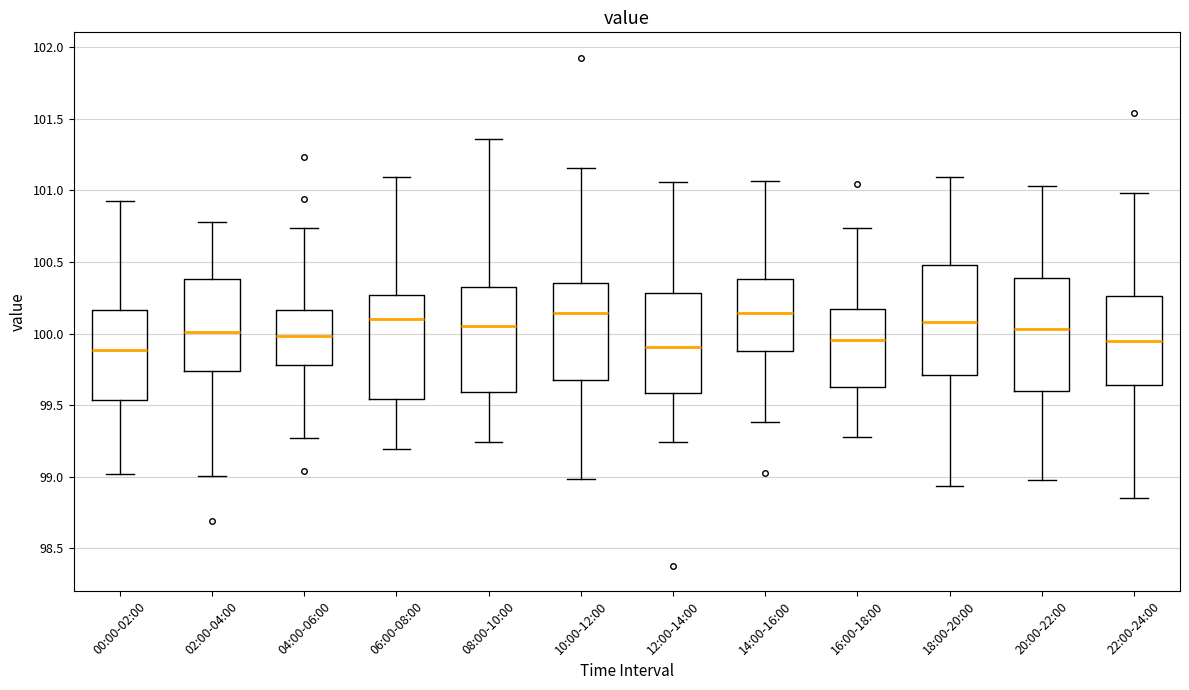

Where is the lower edge of the box for 04:00-06:00 on the y-axis? The values are not printed on the chart, so give them approximately, as read against the axis.

99.80